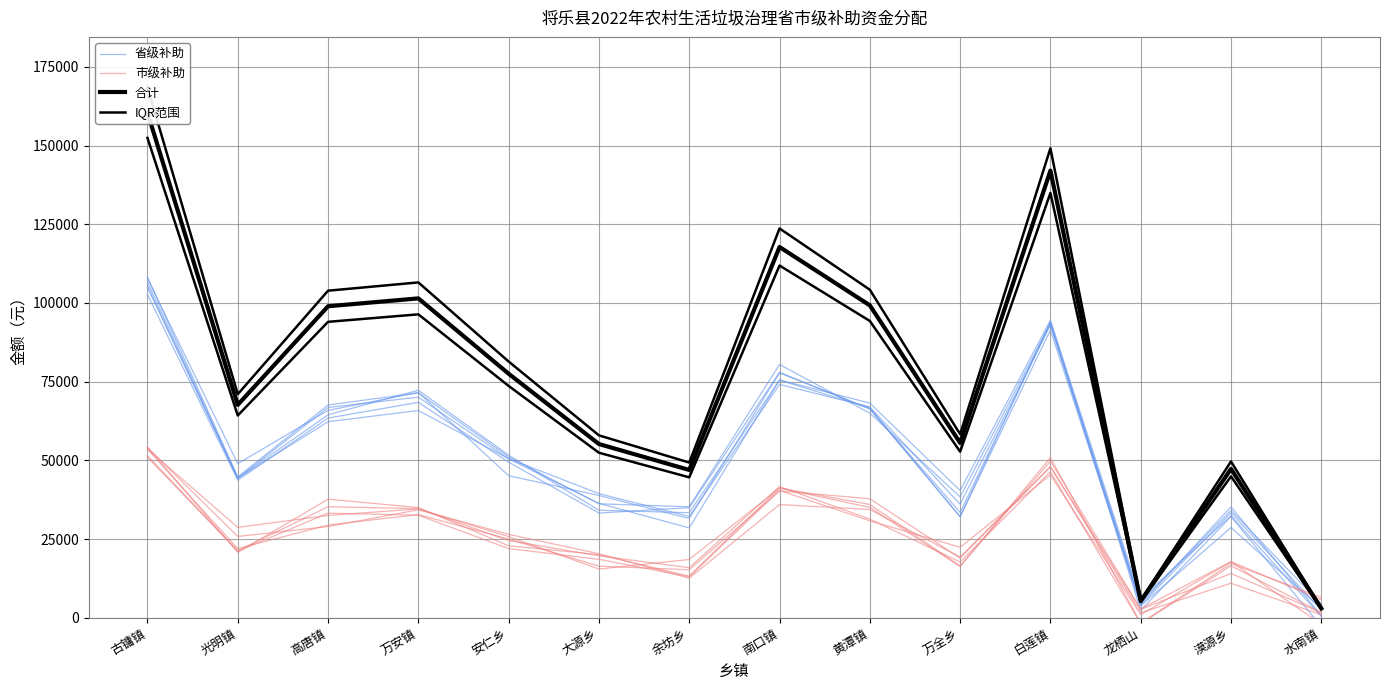

At which label does 市级补助 reach its minimum?

龙栖山